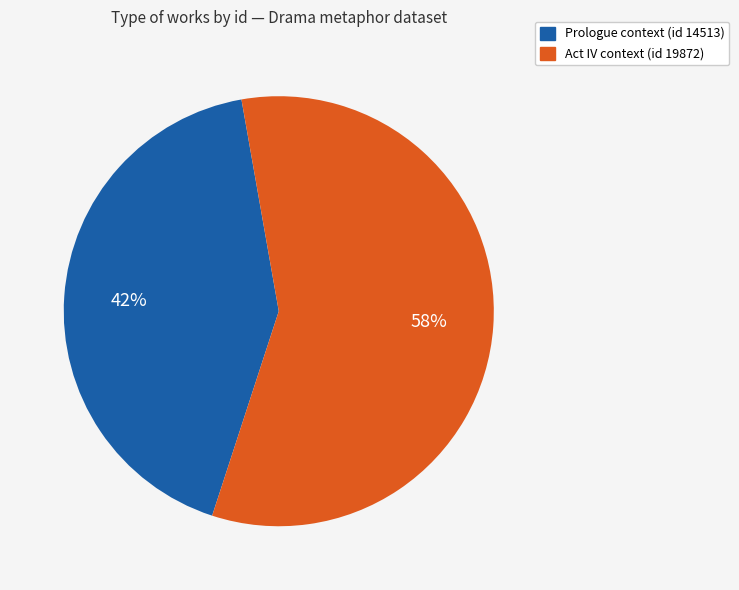

To the nearest percent, what is the average slice percentage?

50%